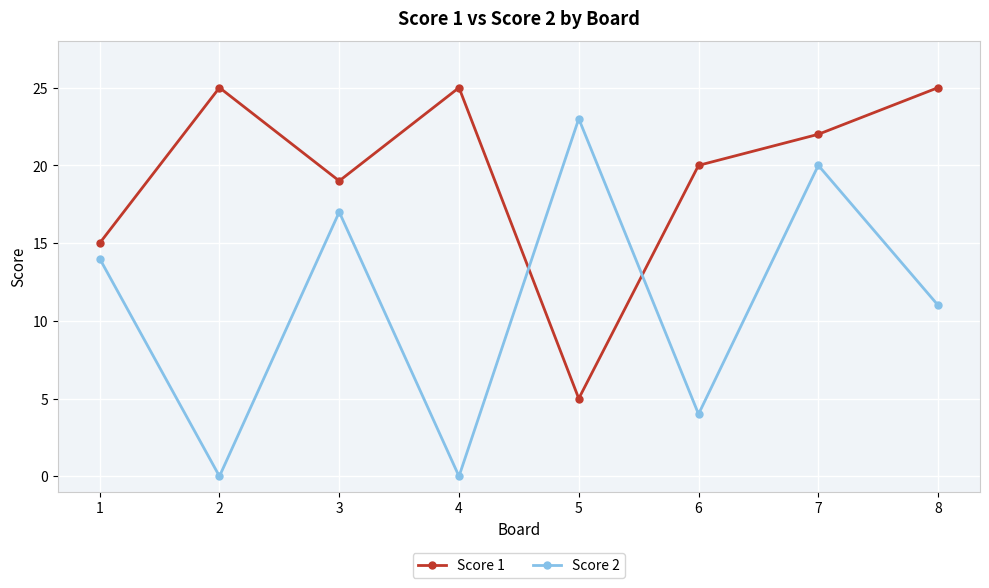

What is the approximate value of Score 1 at 3?

19